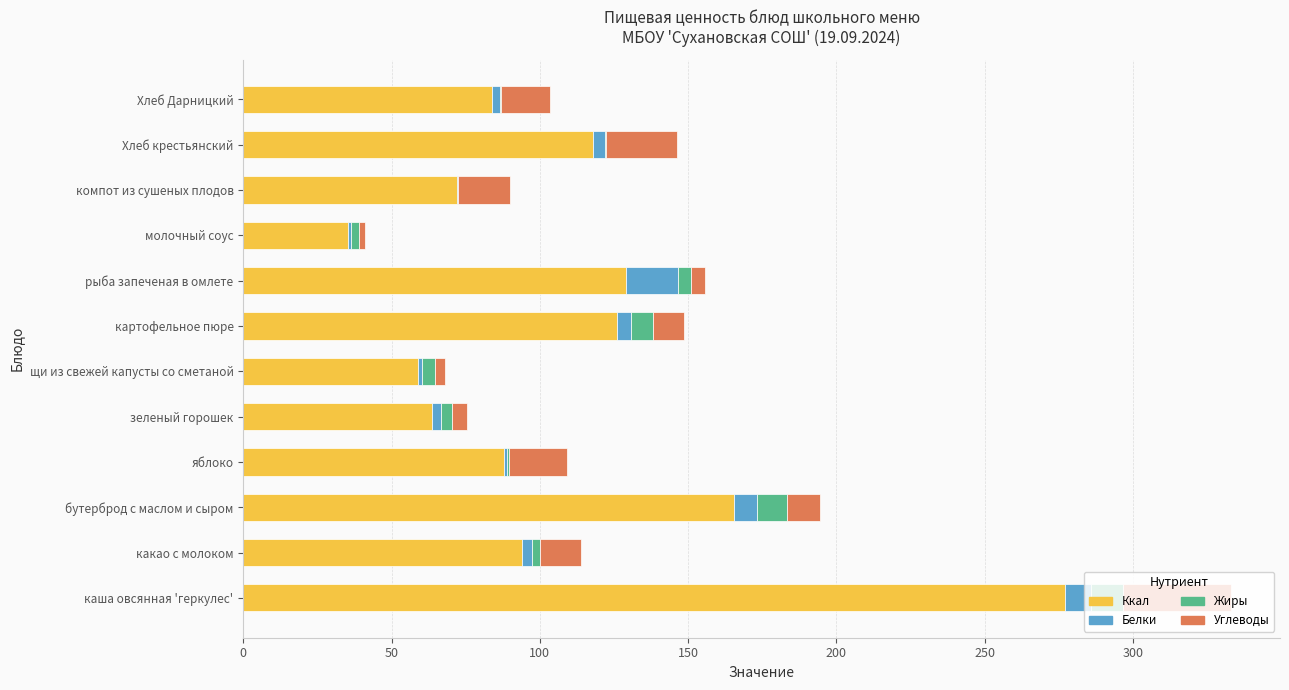

Is it true that Ккал equals 50.6 at рыба запеченая в омлете?

False